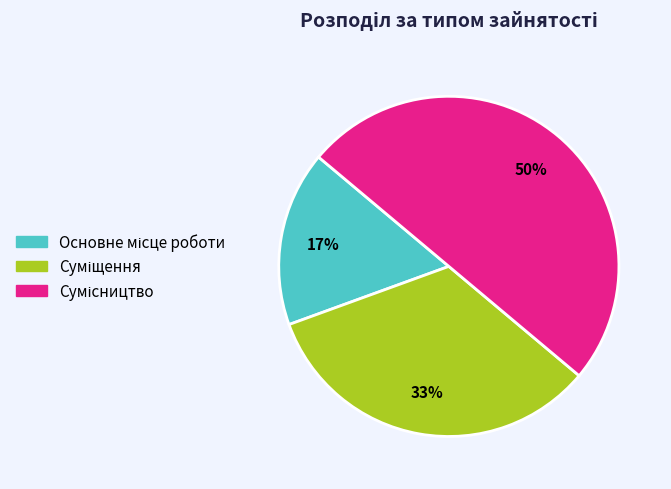

To the nearest percent, what is the average slice percentage?

33%